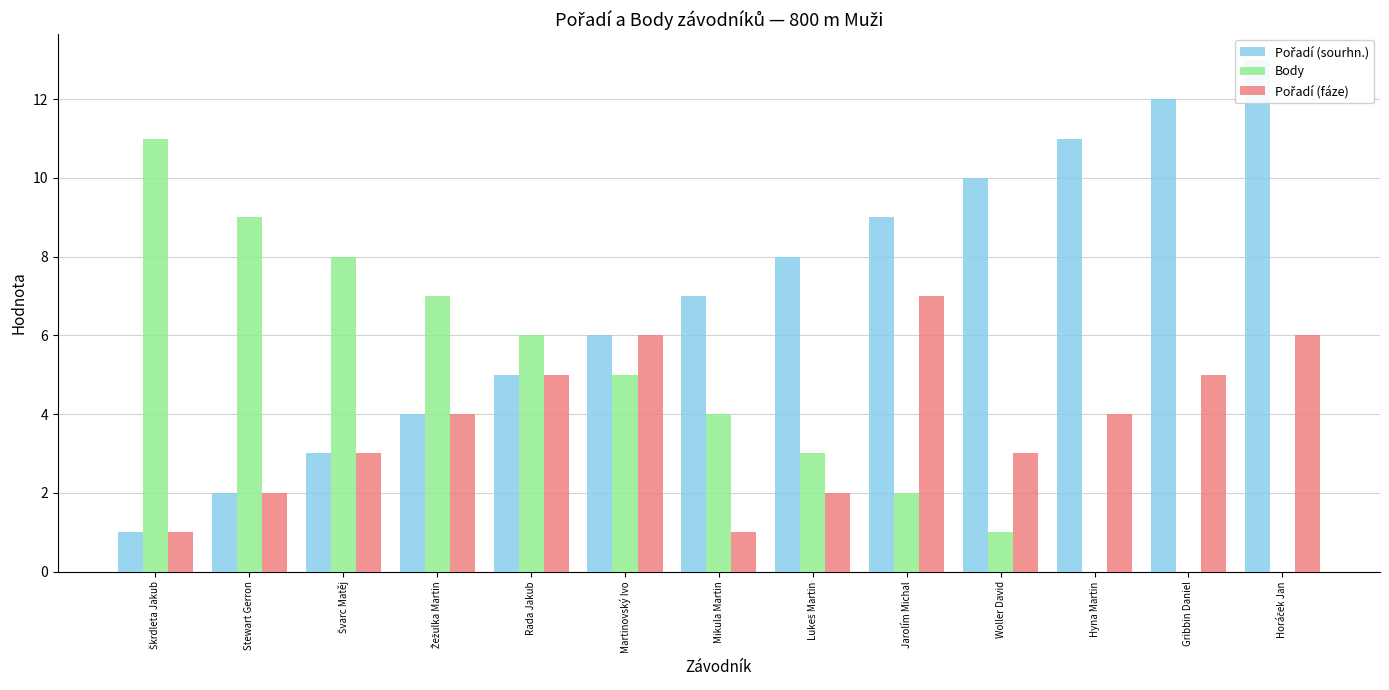

Reading left to right, extract all data points from this chart.

Pořadí (sourhn.): 1	2	3	4	5	6	7	8	9	10	11	12	13
Body: 11	9	8	7	6	5	4	3	2	1	0	0	0
Pořadí (fáze): 1	2	3	4	5	6	1	2	7	3	4	5	6